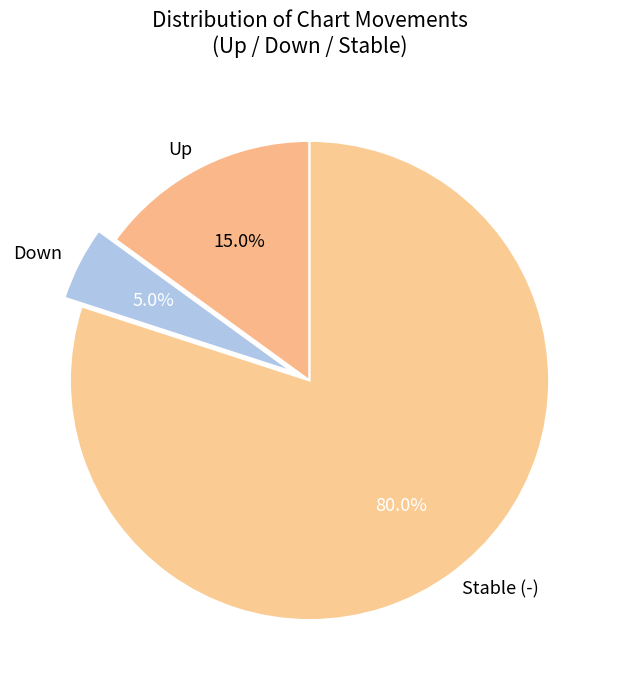

Which category accounts for the majority?

Stable (-)